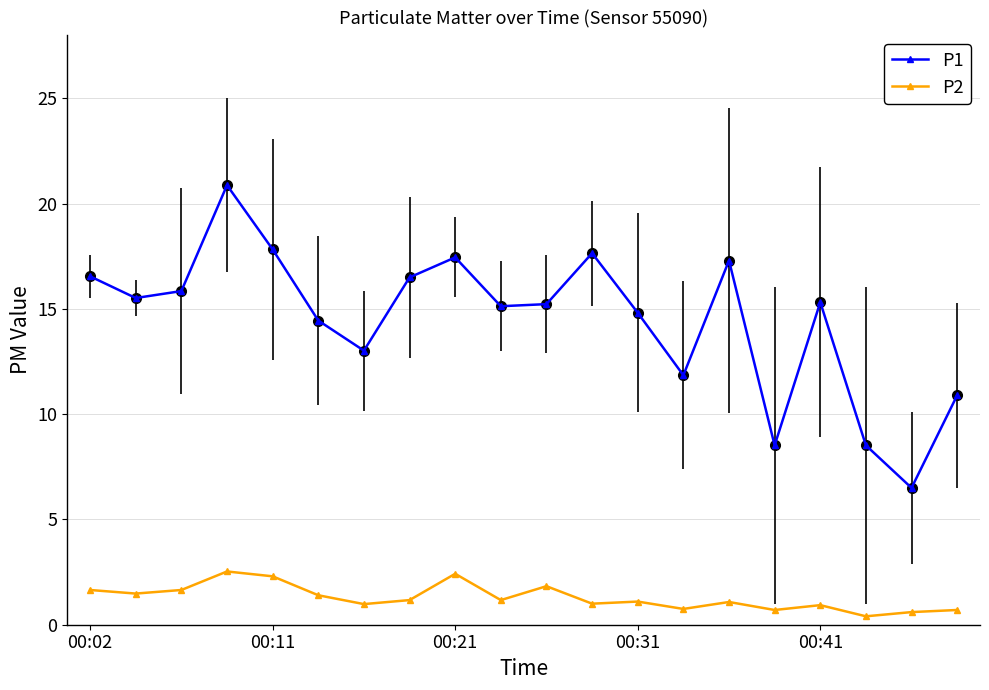

Which series has the widest spread of values?

P1